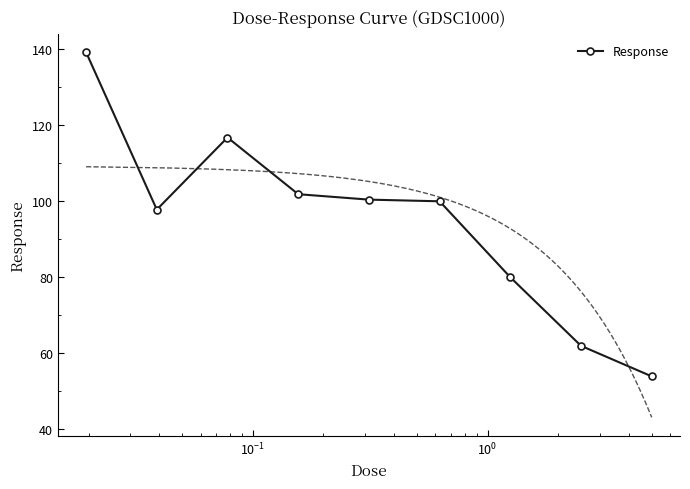

Count the number of values greater than 99.

5